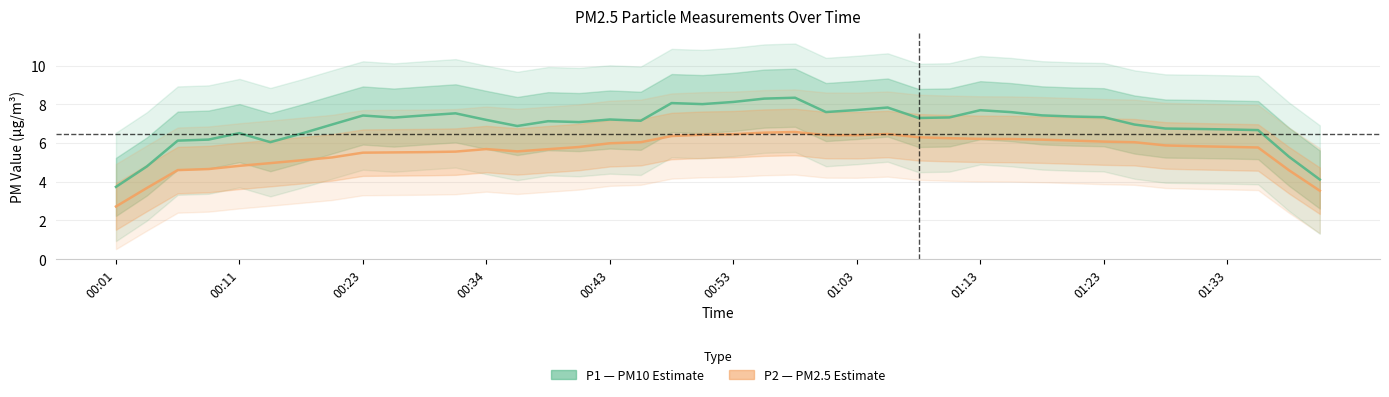

True or false: P1 (PM10) has more than 0 points higher than both neighbors.

True